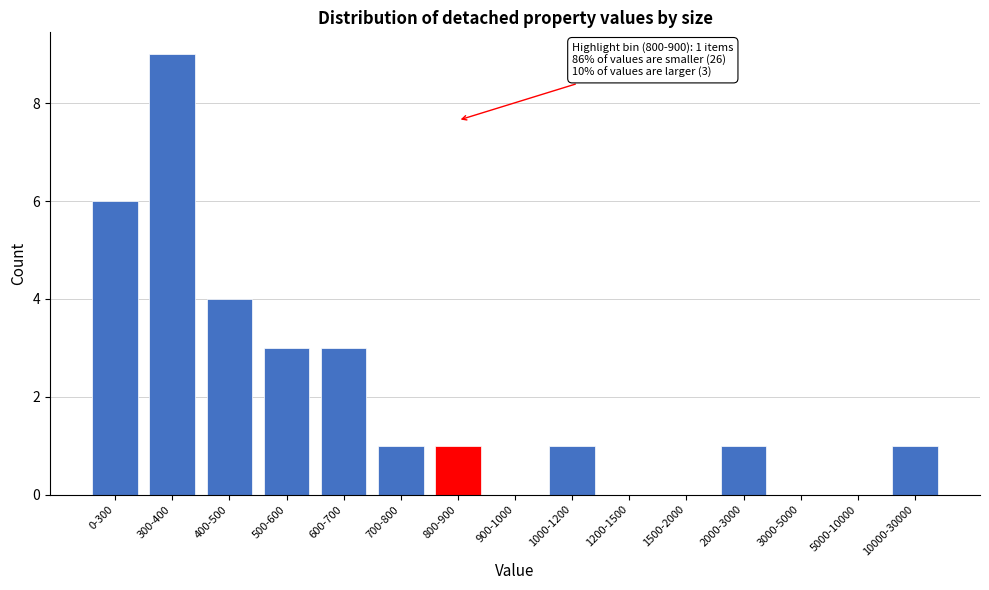

Reading right to left, list all the values displayed in this chart.

10000-30000=1	5000-10000=0	3000-5000=0	2000-3000=1	1500-2000=0	1200-1500=0	1000-1200=1	900-1000=0	800-900=1	700-800=1	600-700=3	500-600=3	400-500=4	300-400=9	0-300=6